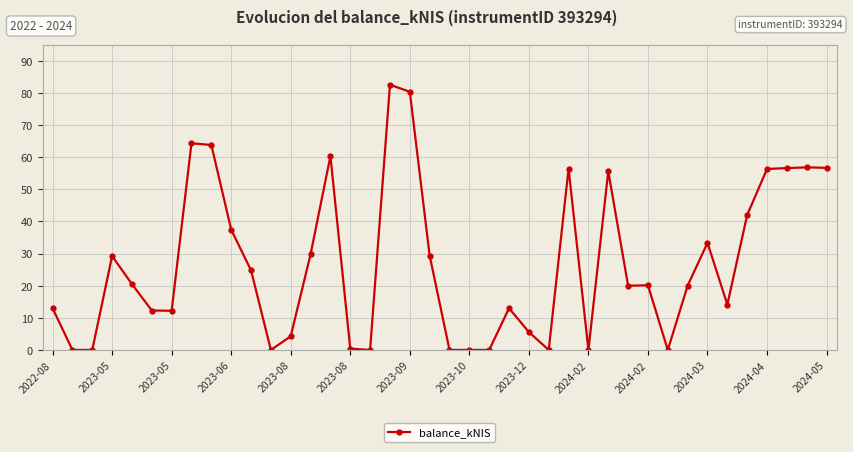

What is the value of the 18th point from the left?

82.6